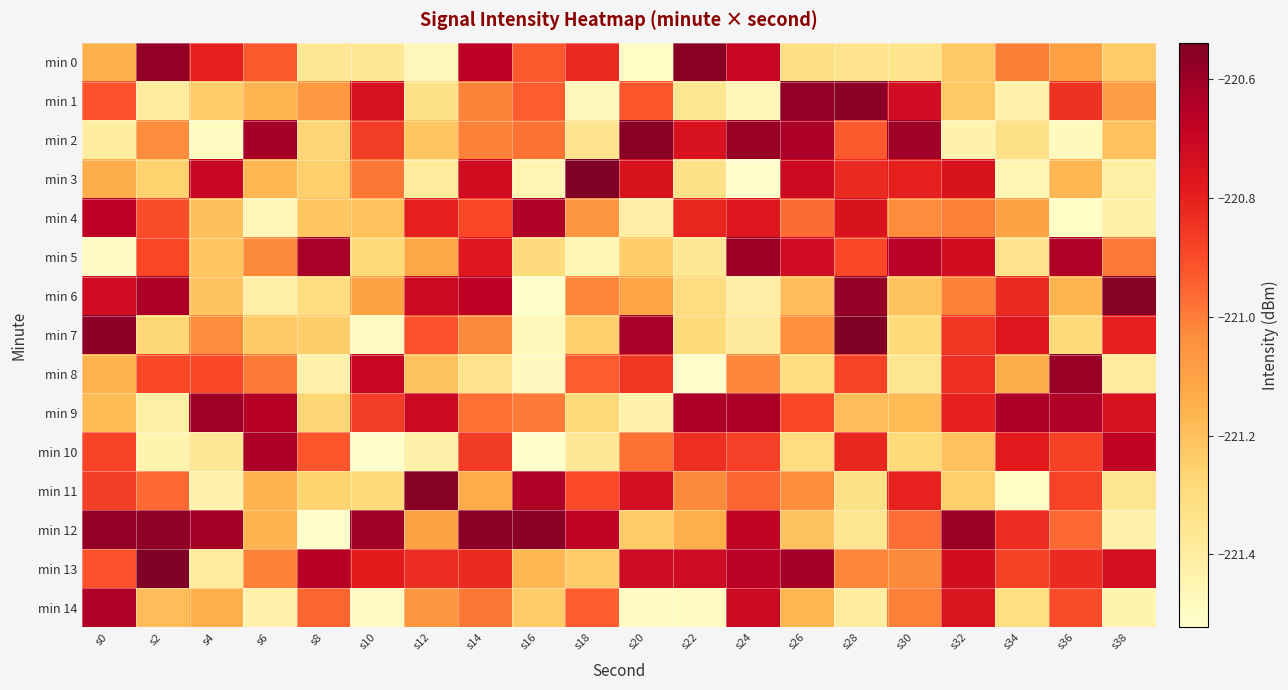

Rank the series by their maximum value, from lowest to highest.

min 4, min 14, min 10, min 9, min 5, min 8, min 1, min 12, min 2, min 0, min 6, min 11, min 7, min 3, min 13